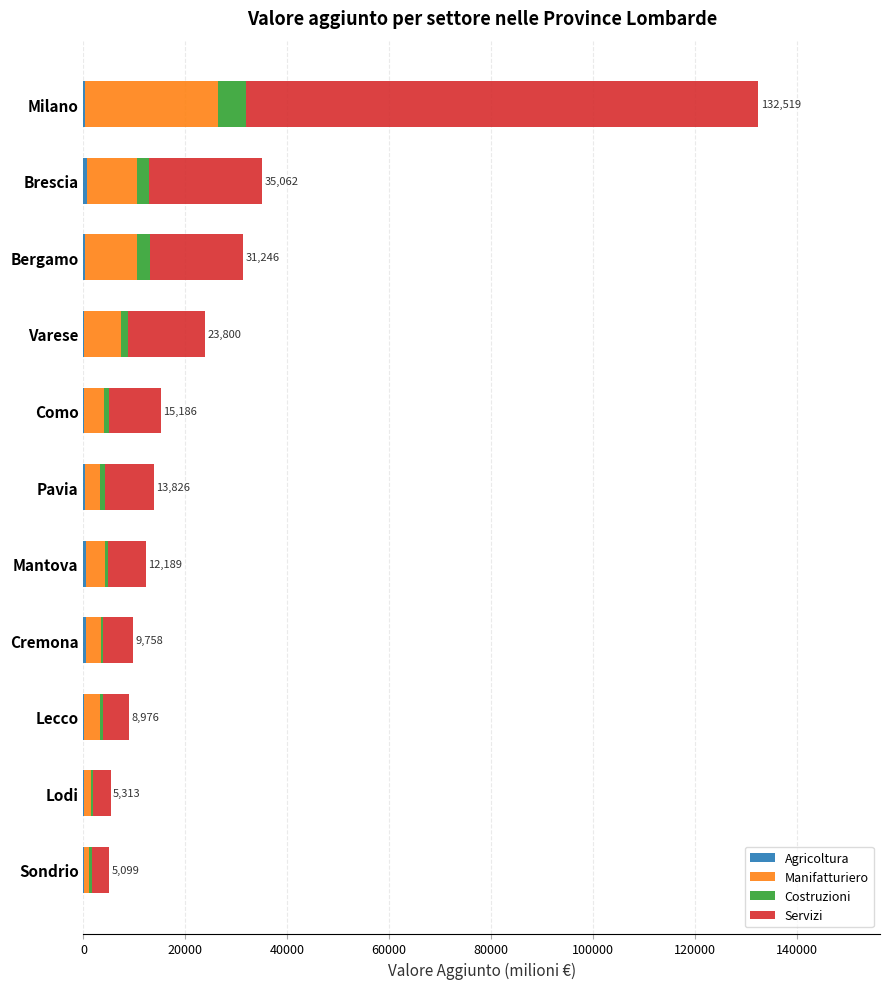

At which category is the sum across all series the highest?

Milano